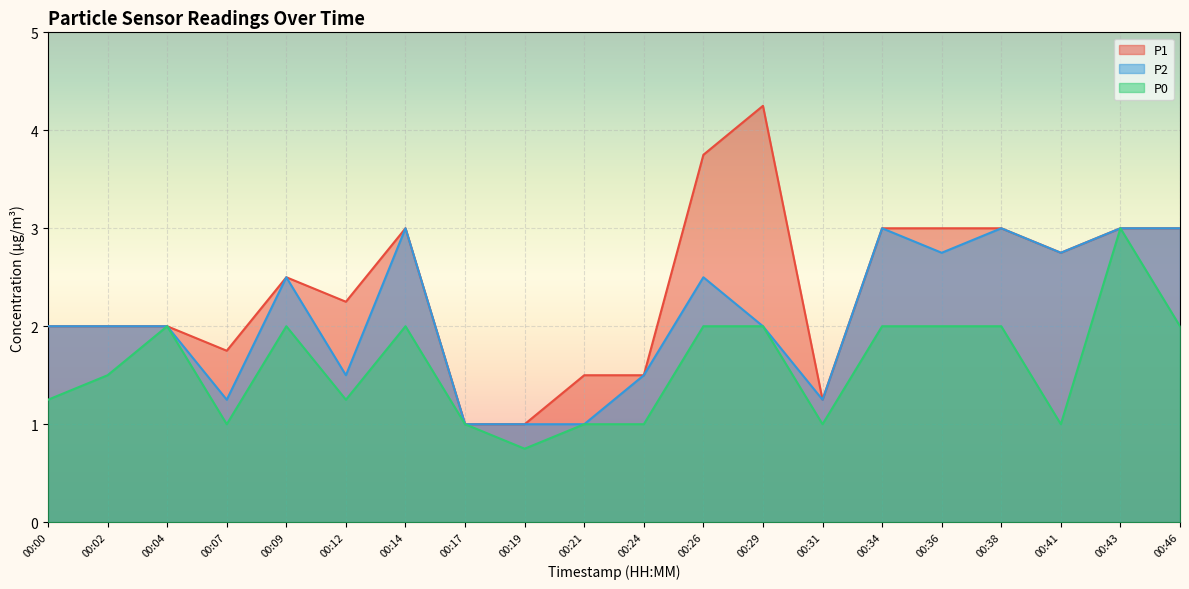

At how many categories does at least one series exceed 1?

18